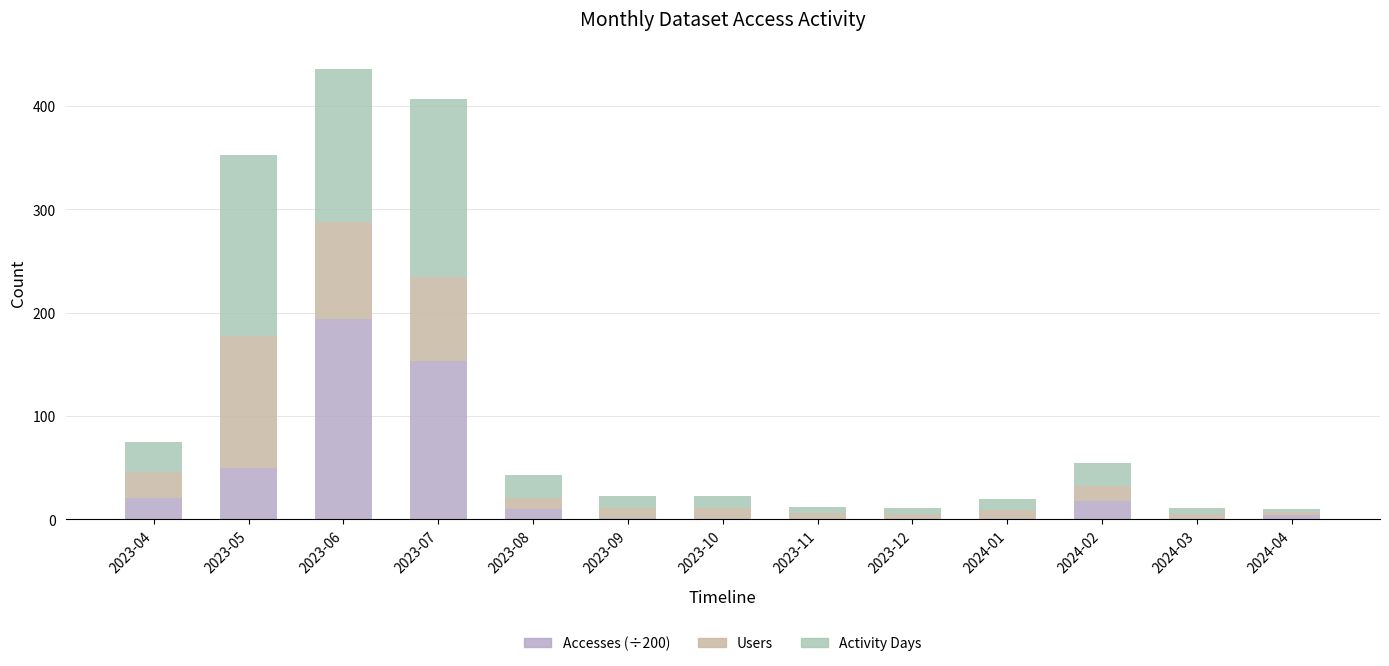

Are the bars horizontal?

No